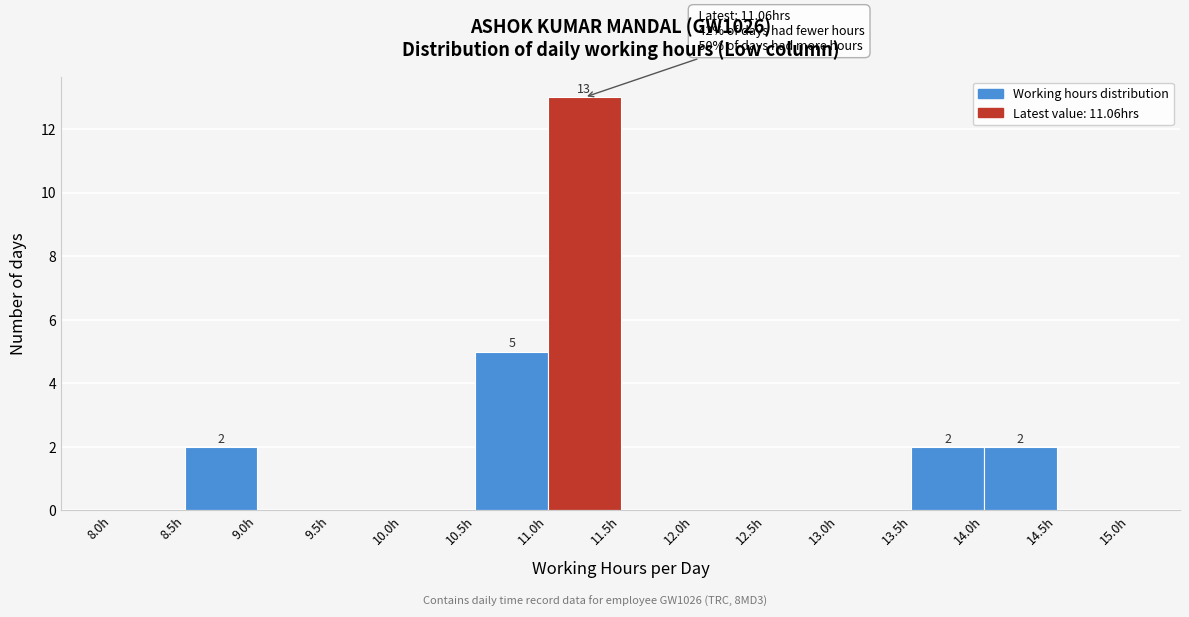

Over which range of the x-axis is the bar tallest?

11.0 to 11.5